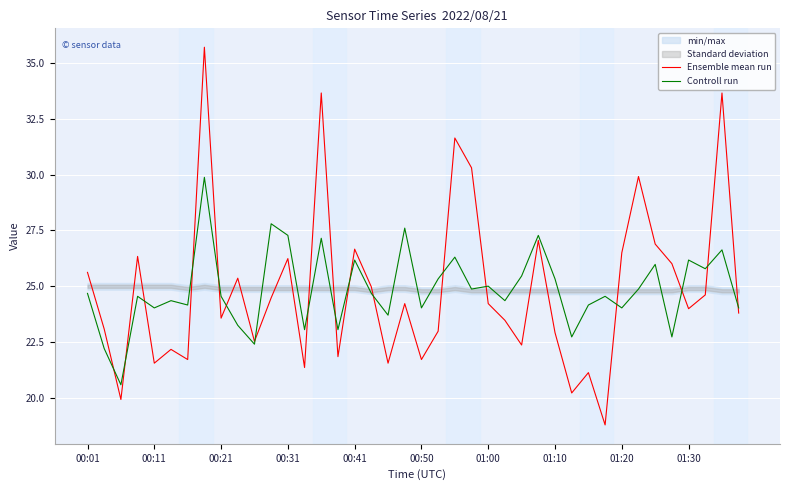

Is this an area chart (filled region under the line)?

No